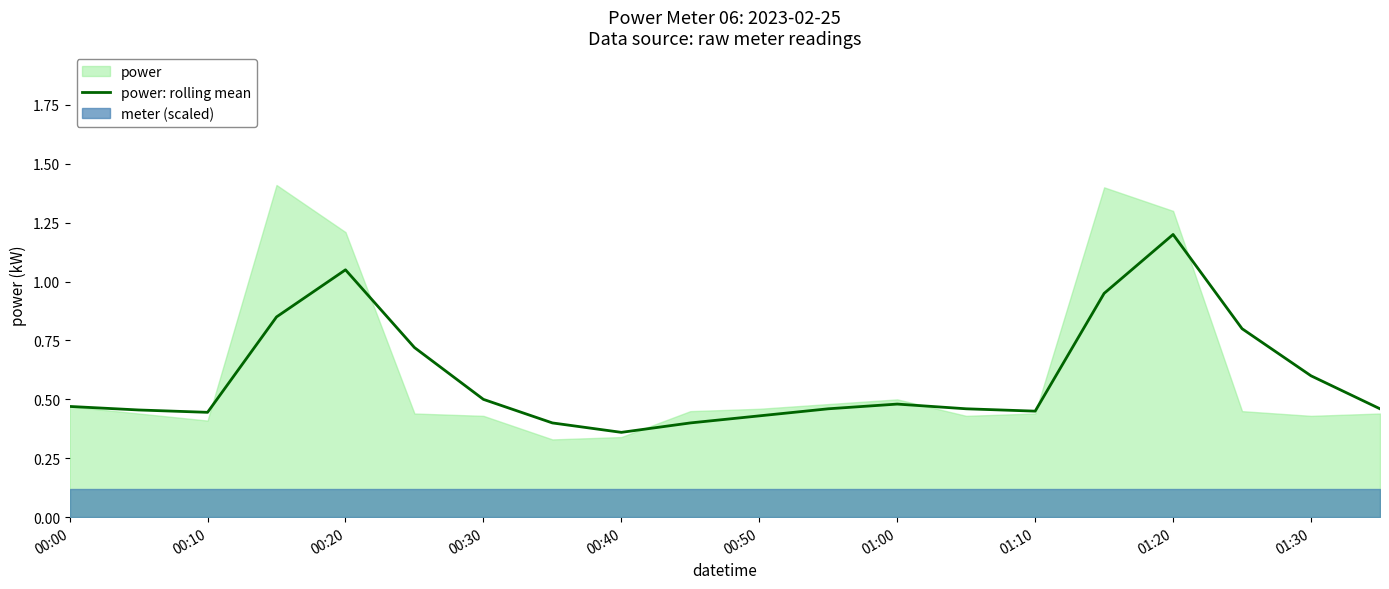

At which label does power: rolling mean reach its minimum?

00:40